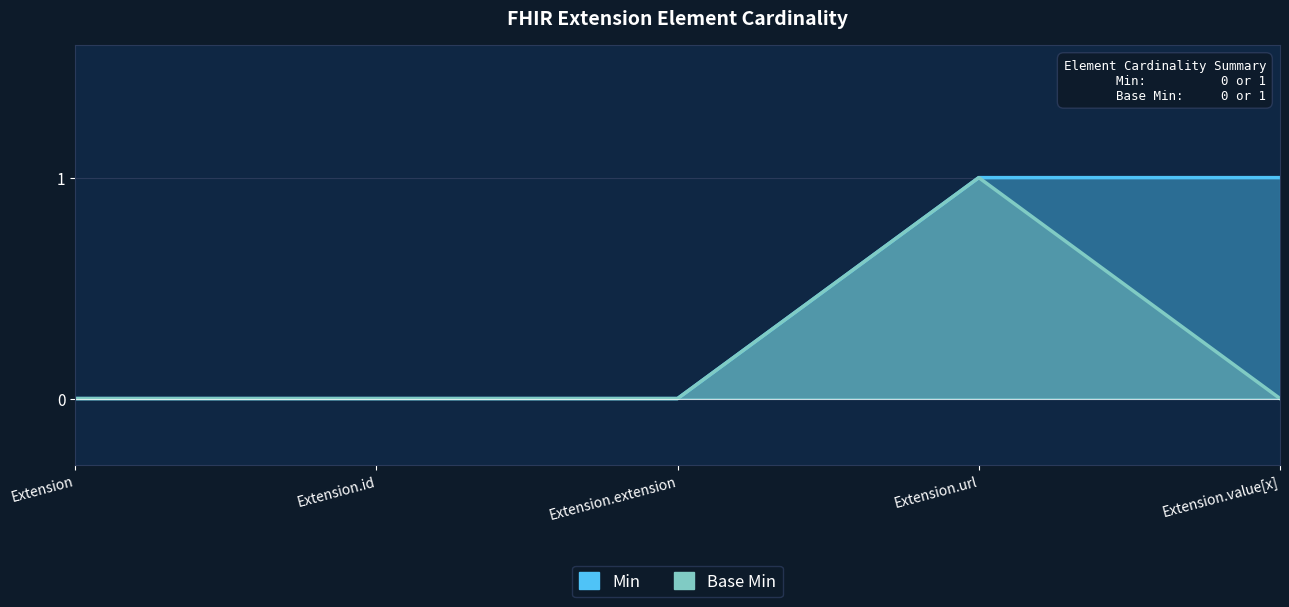

What is the spread (max minus min) of values at Extension.value[x]?

1